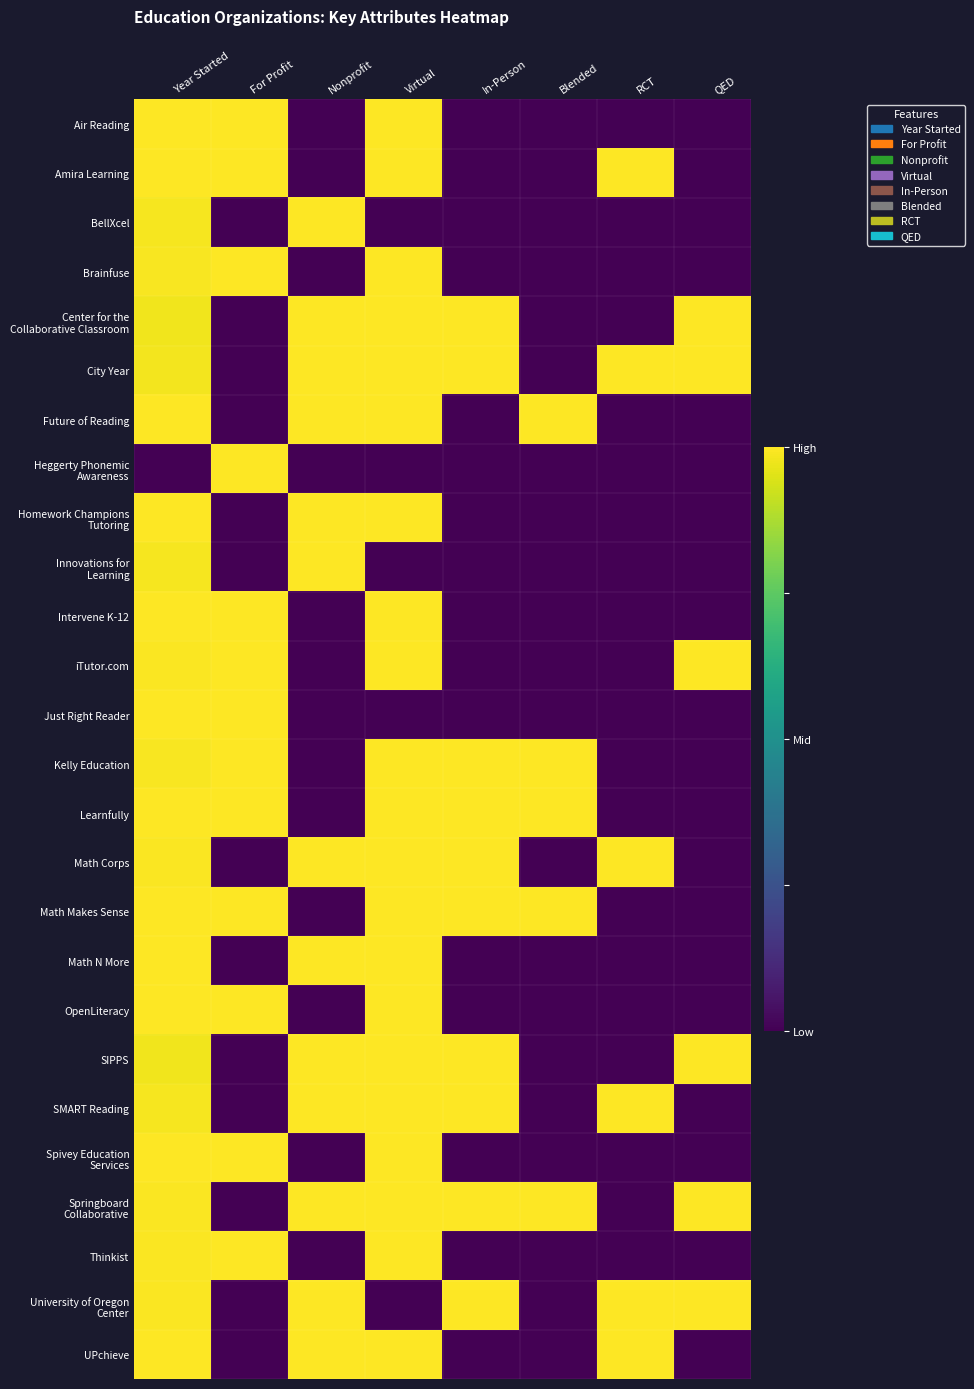

Count the number of data series in this chart.

26